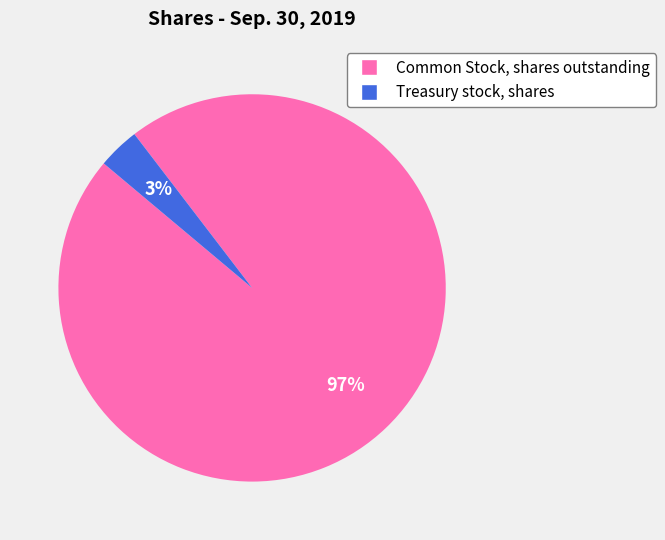

How many slices are in this pie chart?

2